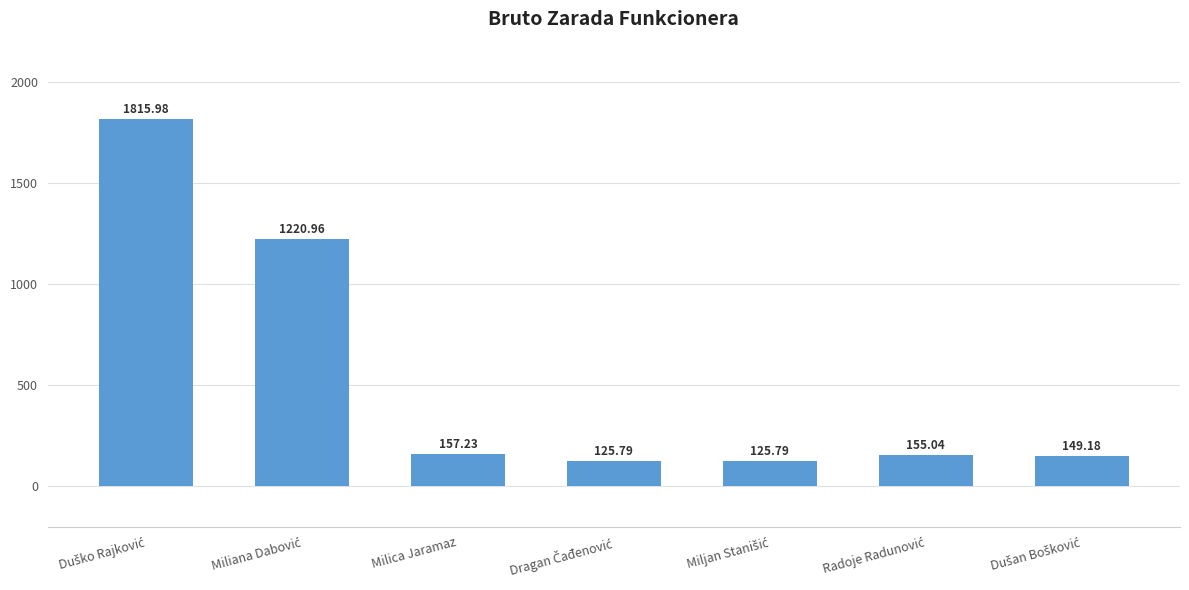

What is the maximum value shown in the chart?

1816.0